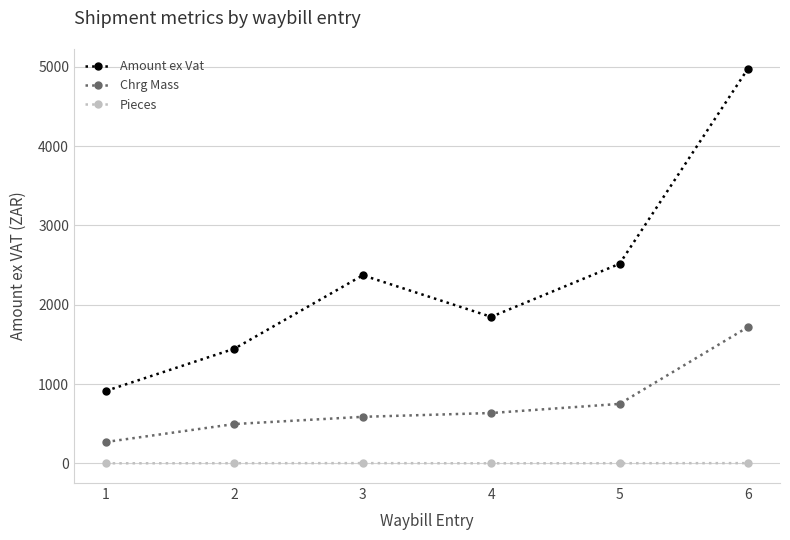

What is the maximum value for Chrg Mass?

1718.0